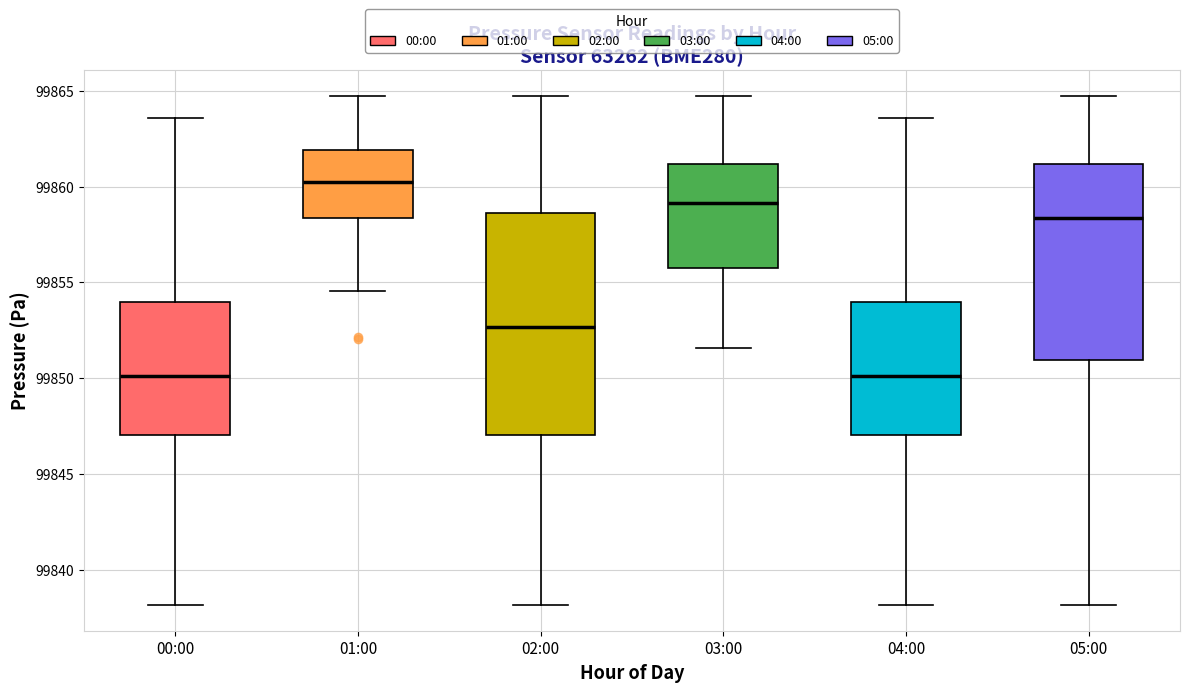

Reading left to right, transcribe this box plot: for each box, give where its median line is, the range the box spans, and where its two whiskers end, as read against the y-axis. The values are not printed on the chart, so give them approximately, as read against the axis.

00:00: median 99850.0, box 99847.0 to 99854.0, whiskers 99838.0 to 99863.5
01:00: median 99860.0, box 99858.5 to 99862.0, whiskers 99854.5 to 99864.5
02:00: median 99852.5, box 99847.0 to 99858.5, whiskers 99838.0 to 99864.5
03:00: median 99859.0, box 99855.5 to 99861.0, whiskers 99851.5 to 99864.5
04:00: median 99850.0, box 99847.0 to 99854.0, whiskers 99838.0 to 99863.5
05:00: median 99858.5, box 99851.0 to 99861.0, whiskers 99838.0 to 99864.5